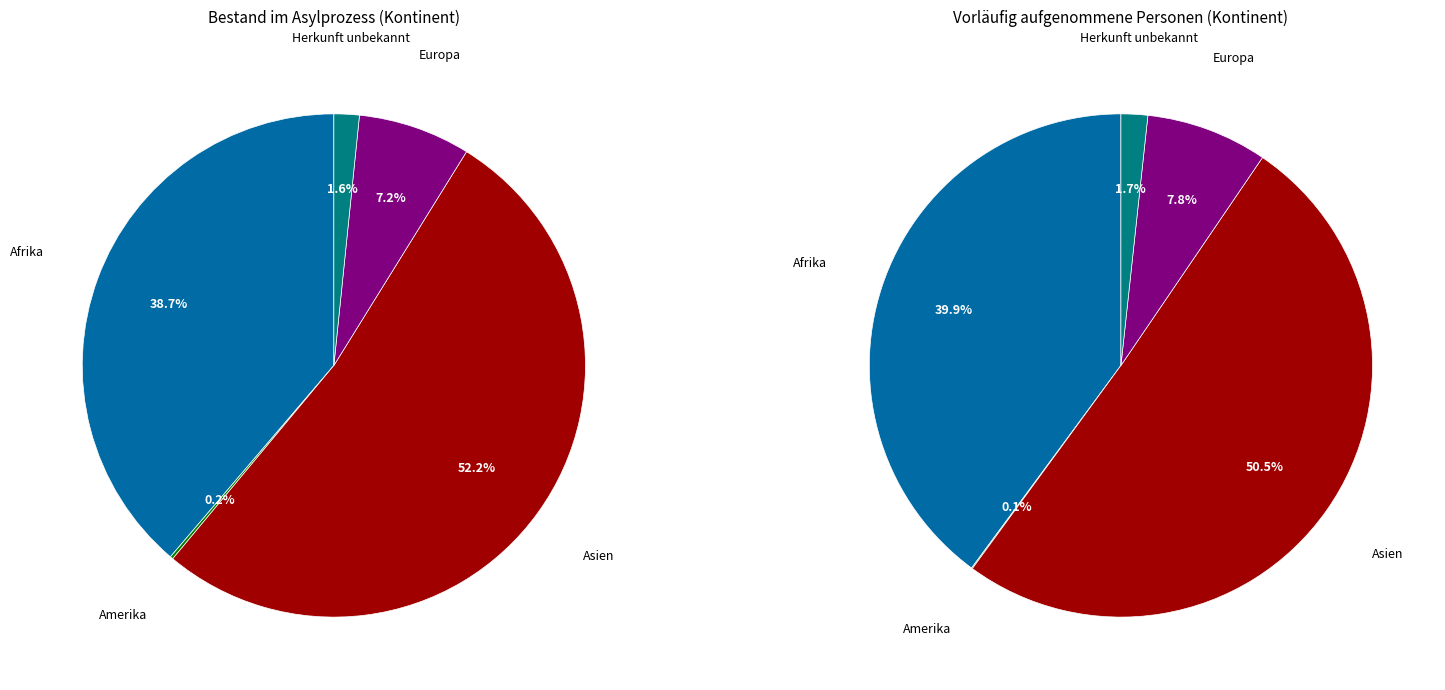

Does Afrika account for over 50% of the chart?

No